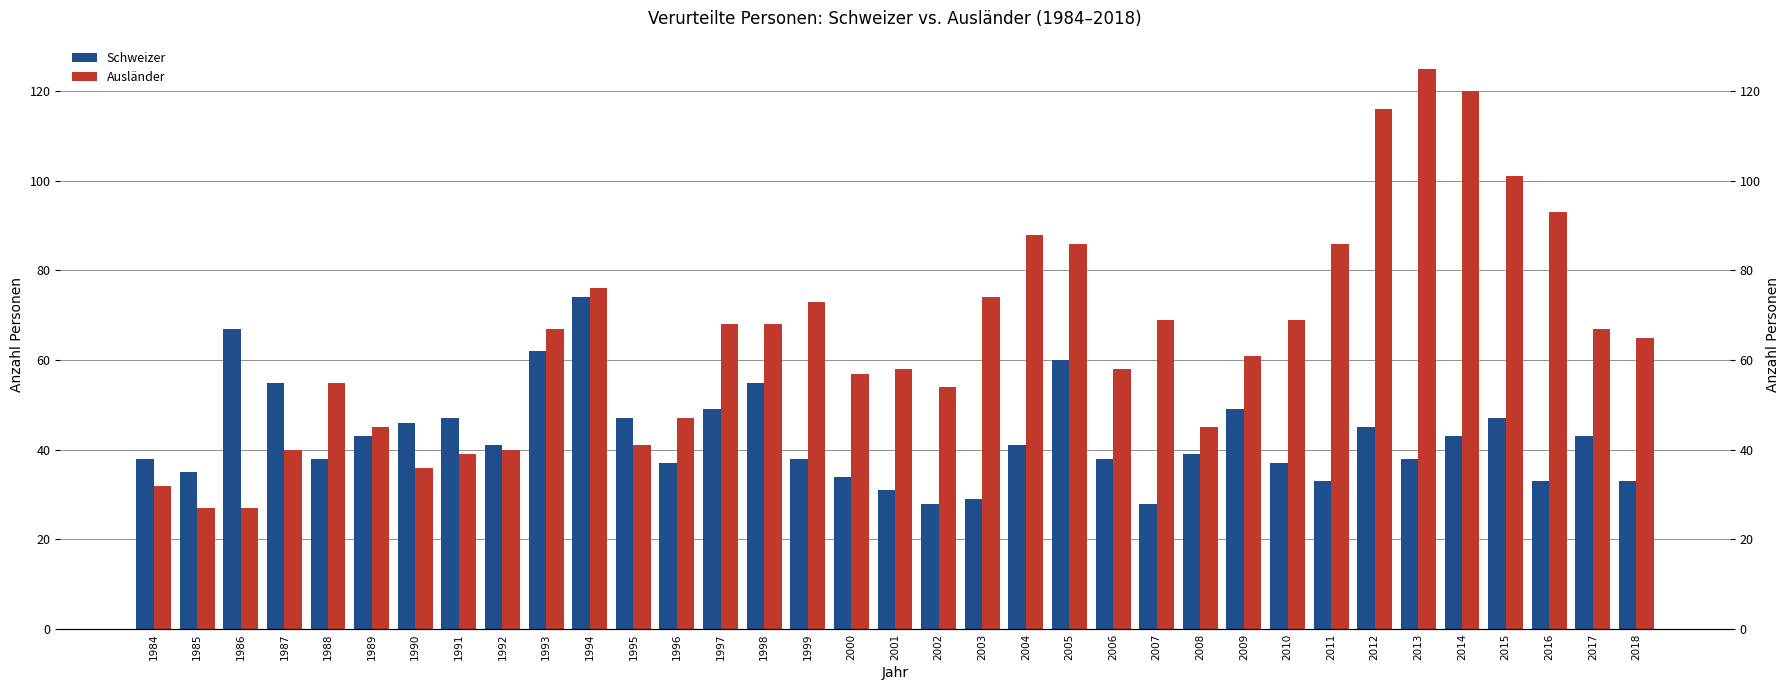

The value of Schweizer at 2001 is 55. True or false?

False